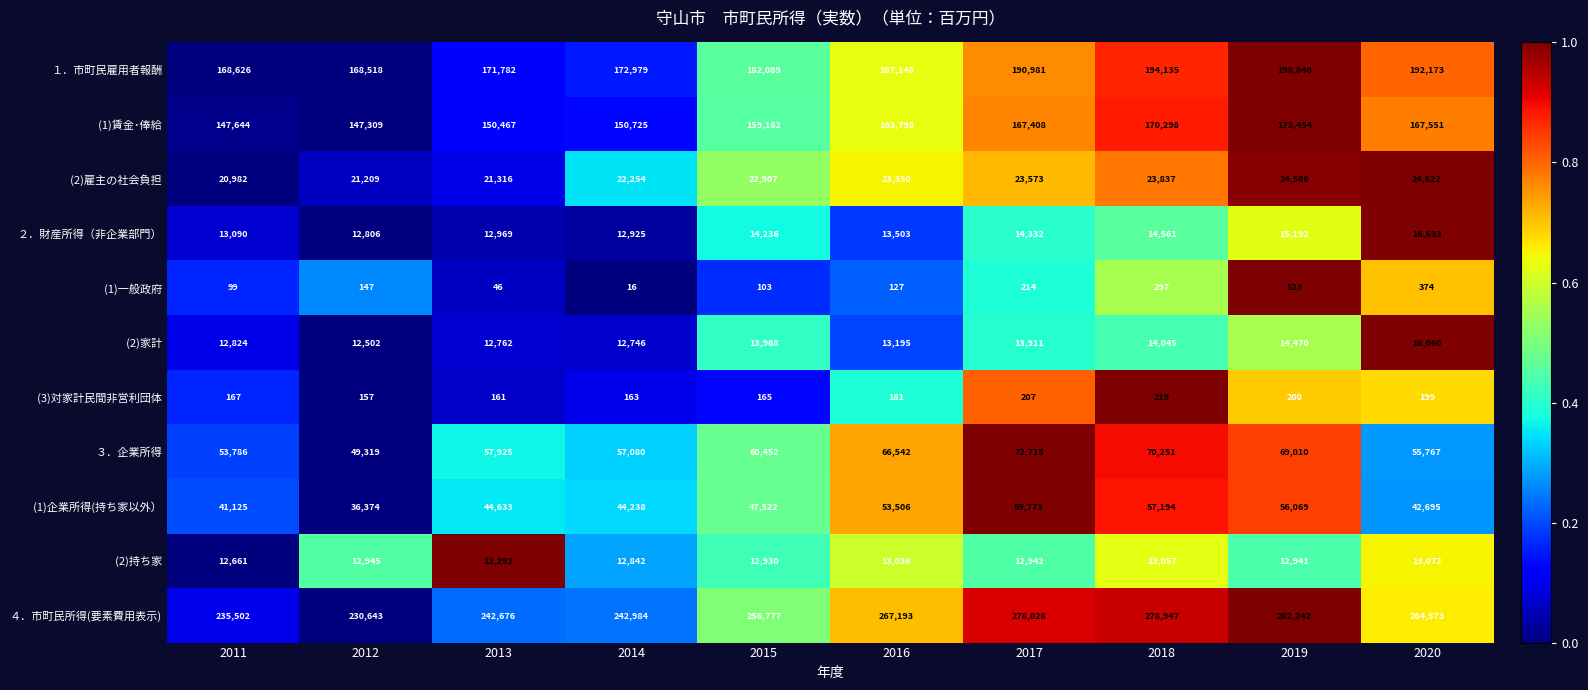

Which series changed the most between 2014 and 2020?

４．市町民所得(要素費用表示)